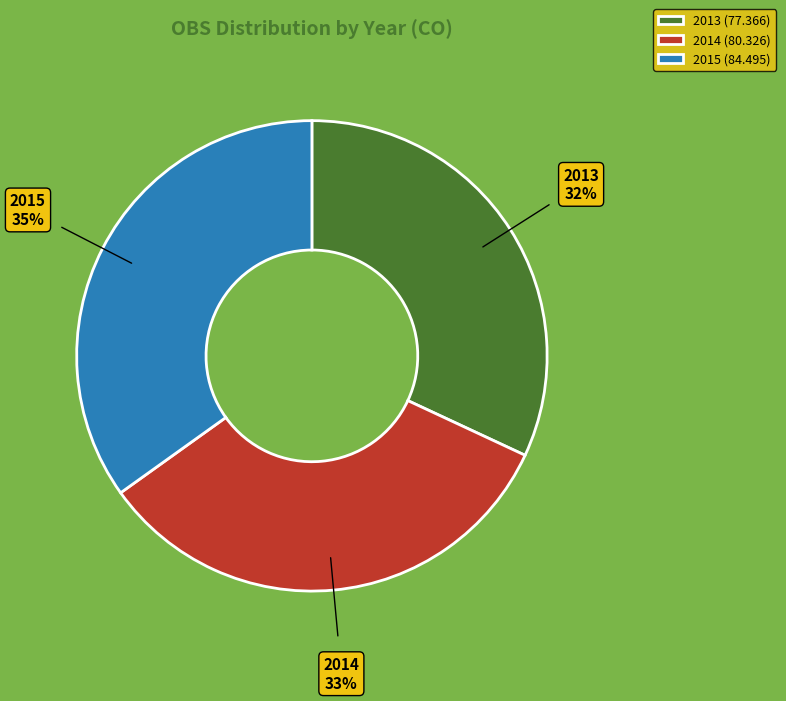

Do 2015 and 2013 together represent more than half of the pie?

Yes